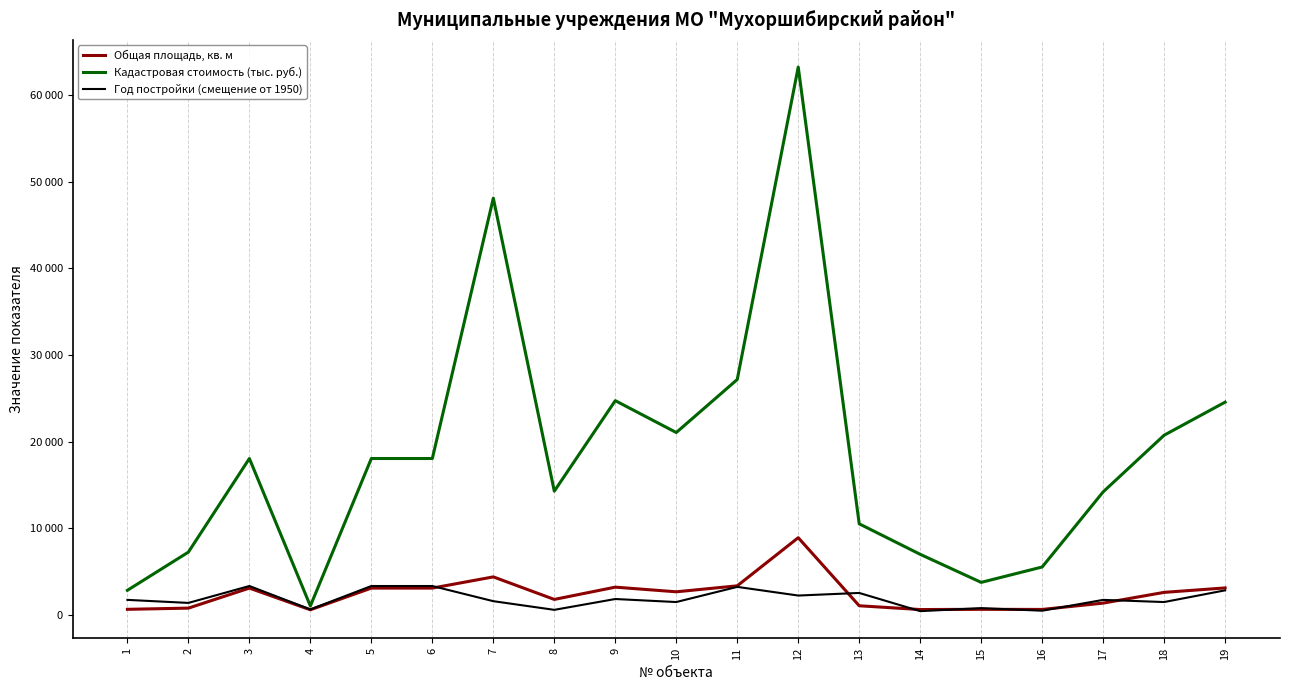

How many interior local valleys does the Год постройки (смещение от 1950) series have?

8